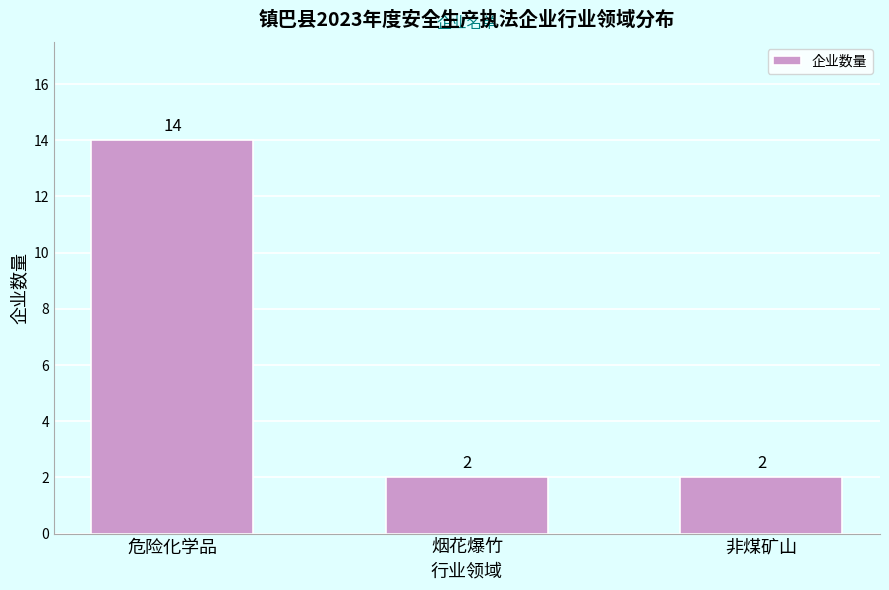

Reading left to right, list all the values displayed in this chart.

14	2	2